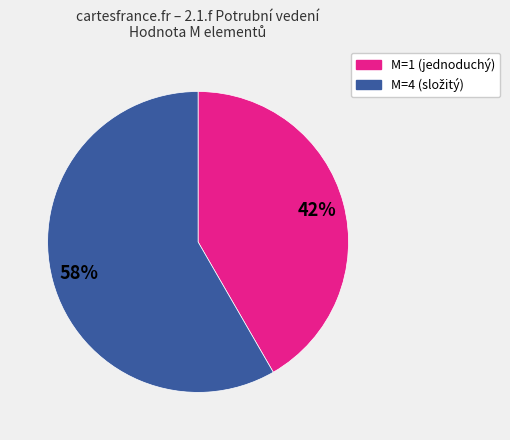

To the nearest percent, what is the average slice percentage?

50%